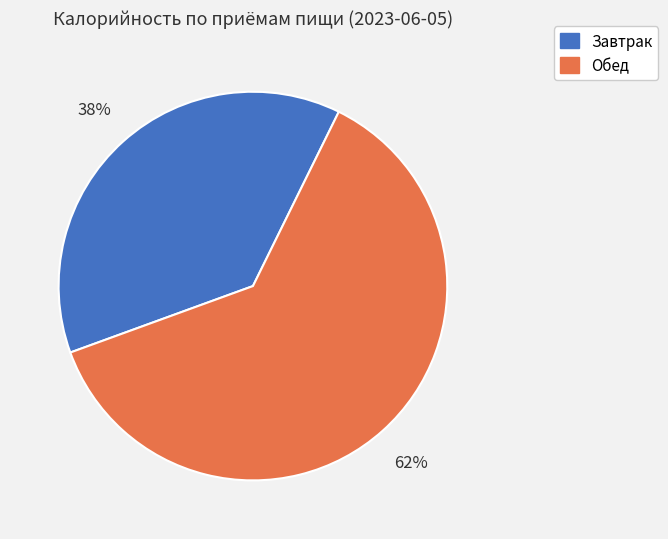

What is the smallest slice in the pie chart?

Завтрак